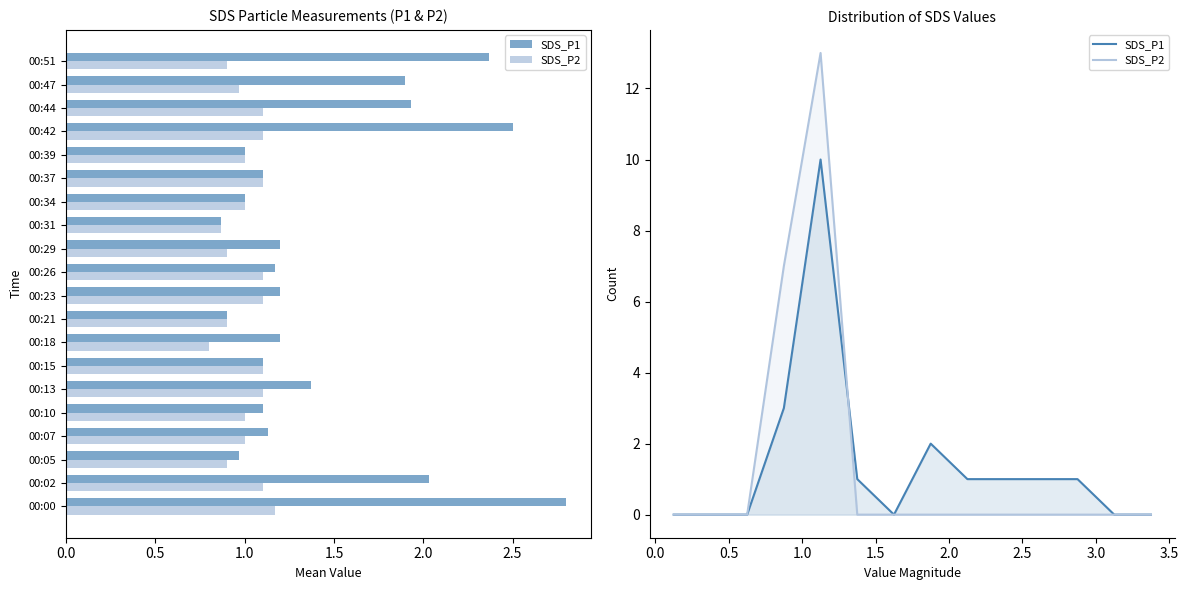

Which series has the largest total across all categories?

SDS_P1